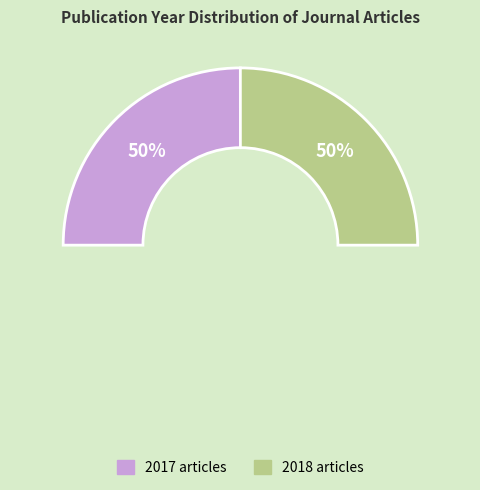

What percentage is the 2018 slice, to the nearest percent?

50%